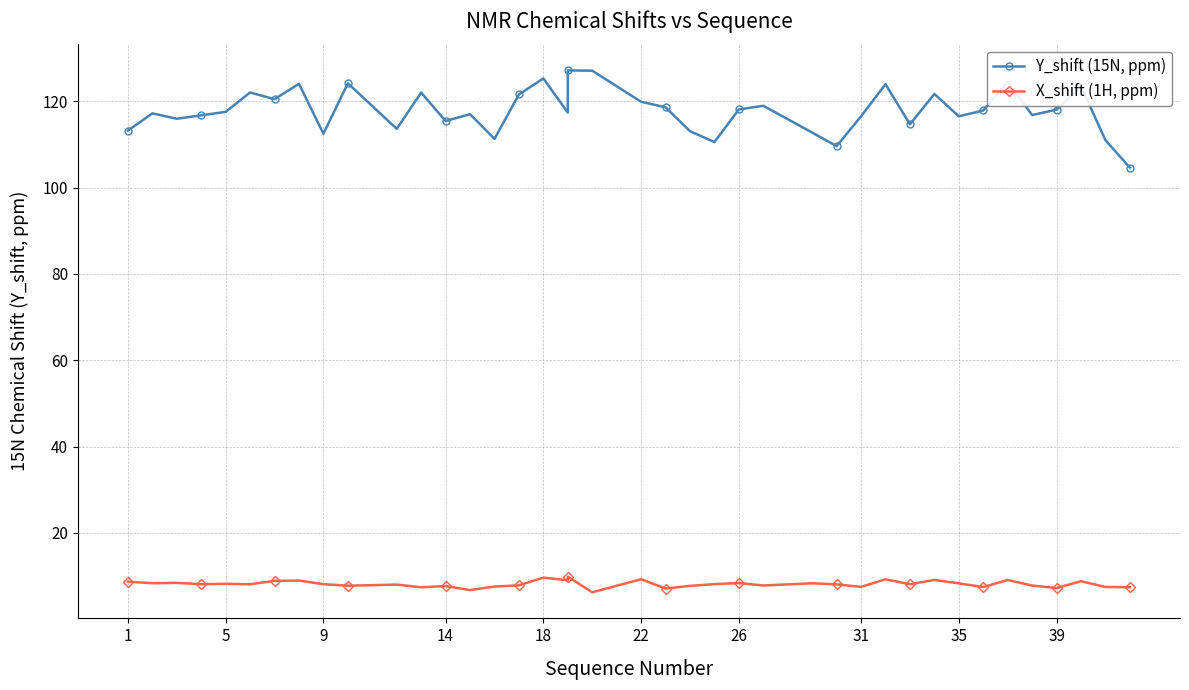

True or false: X_shift (1H, ppm) has more than 1 interior local peaks.

True